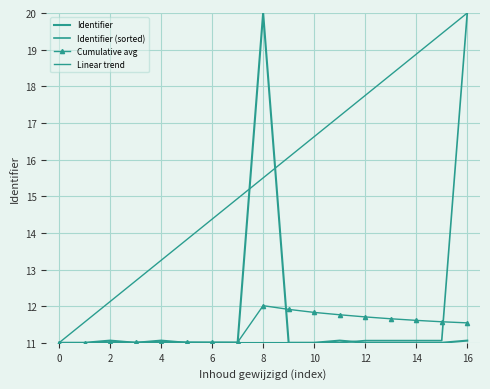

Reading right to left, transcribe all the data shown in this chart.

Identifier: 11.1	11.0	11.0	11.0	11.0	11.1	11.0	11.0	20.0	11.0	11.0	11.0	11.1	11.0	11.1	11.0	11.0
Identifier (sorted): 20.0	11.1	11.1	11.1	11.1	11.0	11.0	11.0	11.0	11.0	11.0	11.0	11.0	11.0	11.0	11.0	11.0
Cumulative avg: 11.5	11.6	11.6	11.7	11.7	11.8	11.8	11.9	12.0	11.0	11.0	11.0	11.0	11.0	11.0	11.0	11.0
Linear trend: 20.0	19.4	18.9	18.3	17.8	17.2	16.6	16.1	15.5	14.9	14.4	13.8	13.2	12.7	12.1	11.6	11.0